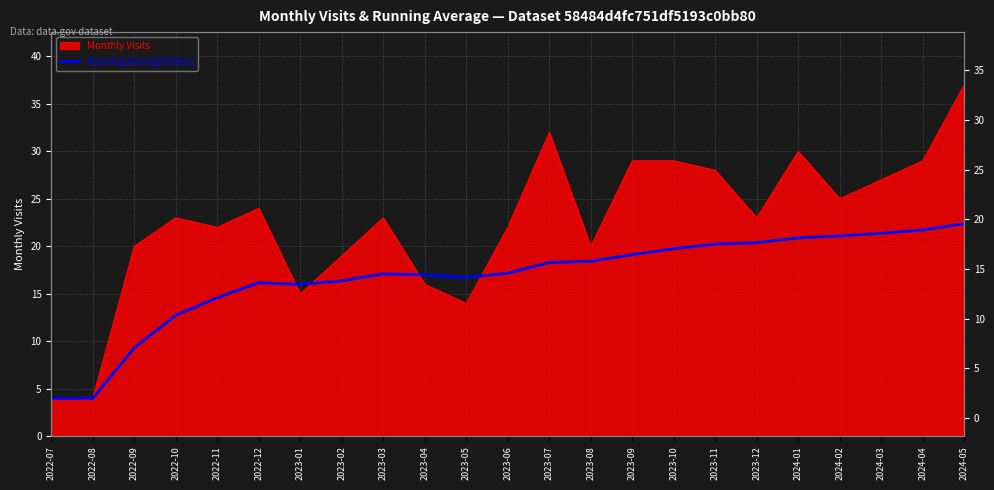

Which label corresponds to the smallest value in the chart?

2022-07